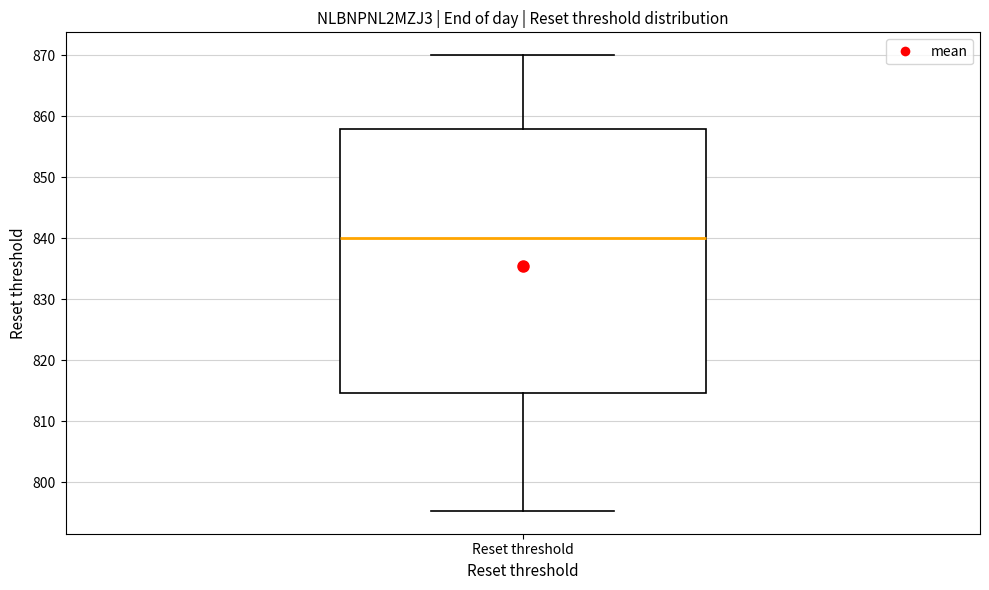

Read this box plot against the y-axis: the position of the median line, the range covered by the box, and the ends of both whiskers. The values are not printed on the chart, so give them approximately, as read against the axis.

median 840, box 815 to 858, whiskers 795 to 870